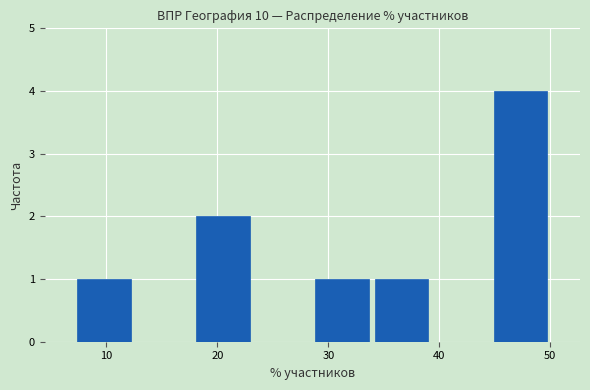

Over which range of the x-axis is the bar tallest?

45 to 50